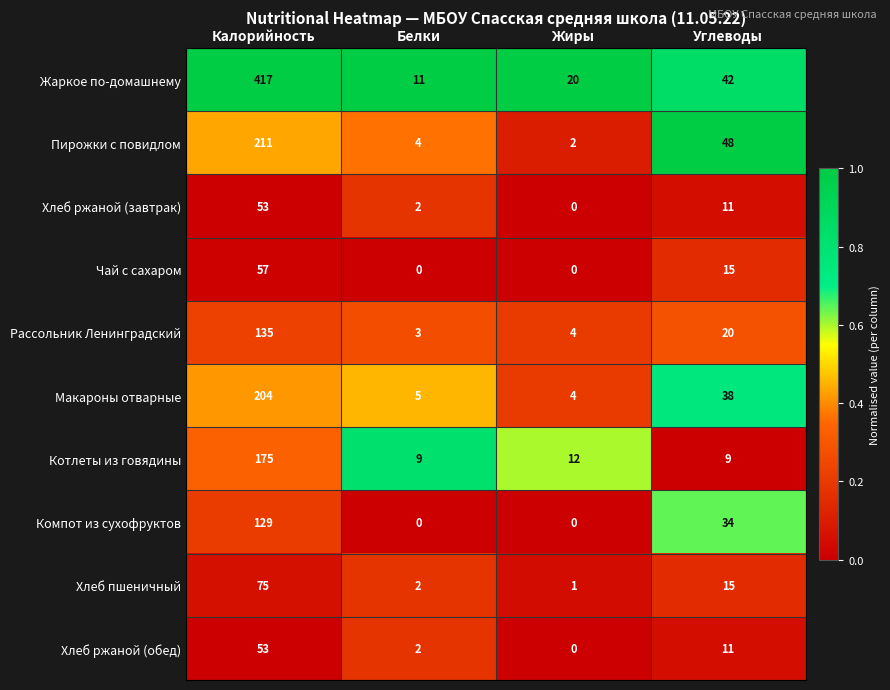

Which series has the largest total across all categories?

Жаркое по-домашнему